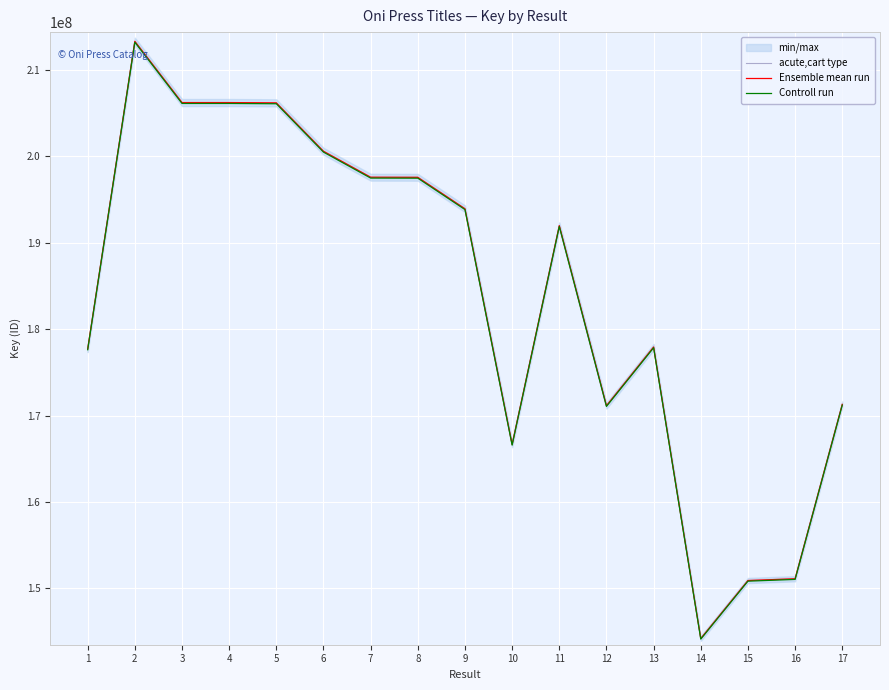

How many values in the Ensemble mean run series exceed 191967887?

8